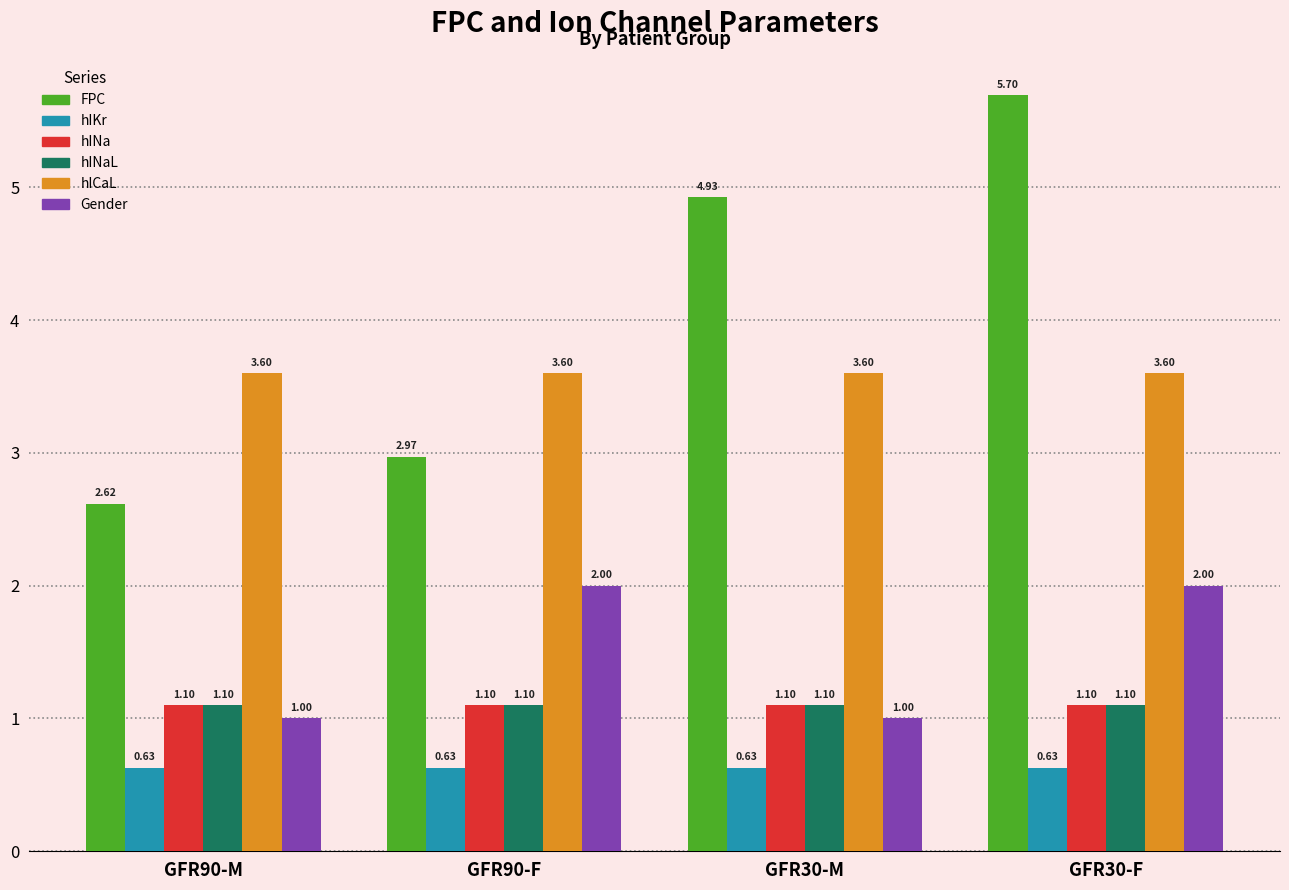

Is the value of hIKr at GFR90-F greater than the value of hICaL at GFR90-M?

No